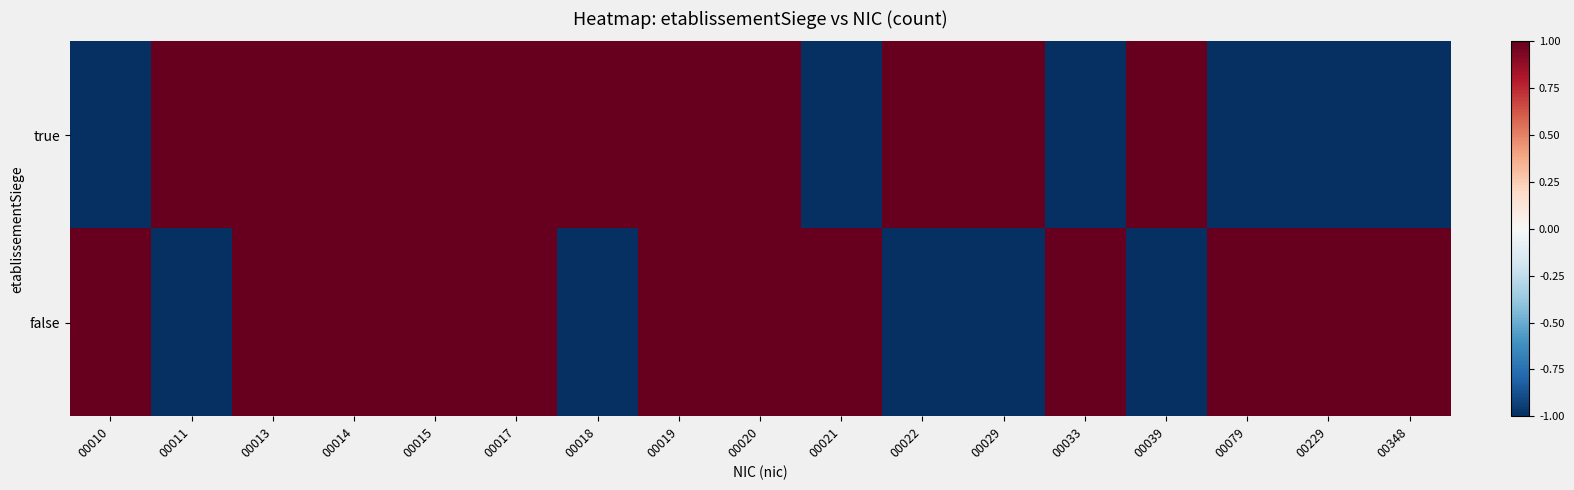

List the series in order of their peak value, highest first.

true, false